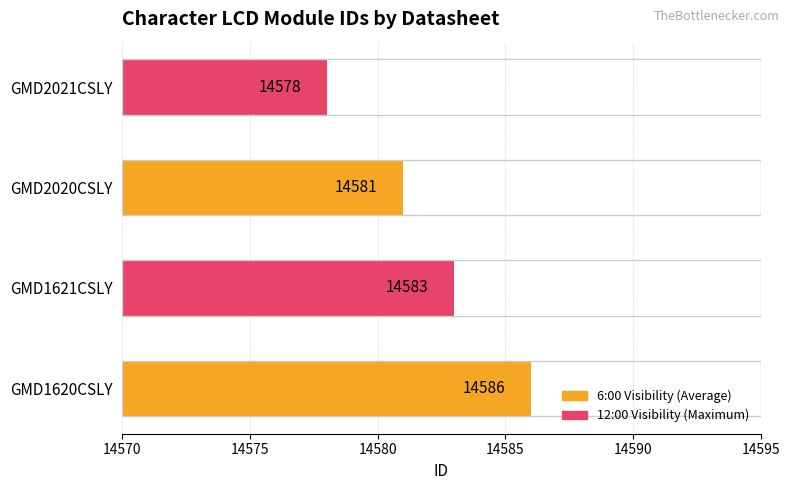

How many bars are there in total?

4